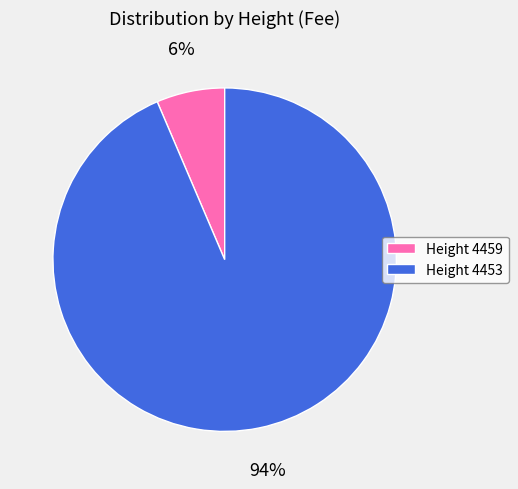

Count the number of slices in the pie.

2